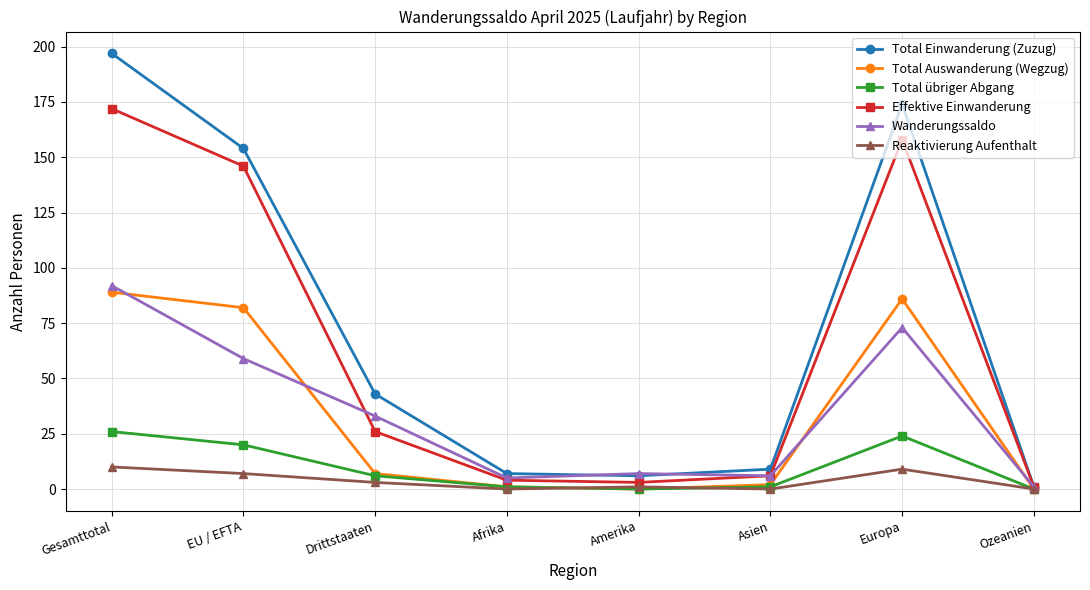

What is the spread (max minus min) of values at Asien?

9